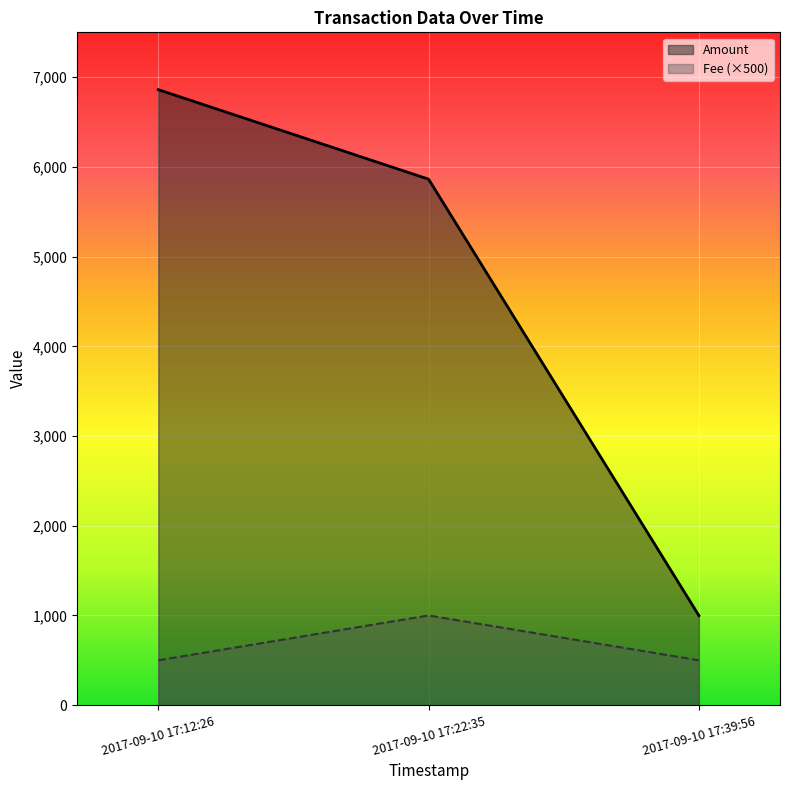

Reading right to left, transcribe all the data shown in this chart.

Amount: 999.0	5863.3	6861.3
Fee: 500.0	1000.0	500.0